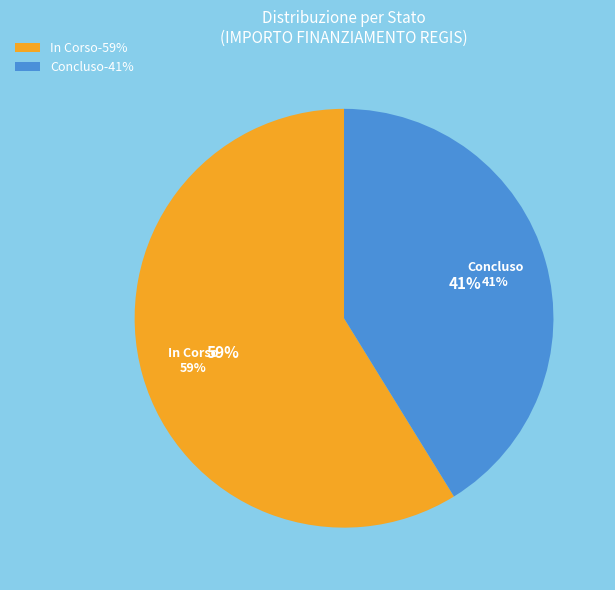

Combined, do Concluso and In Corso account for over 50%?

Yes